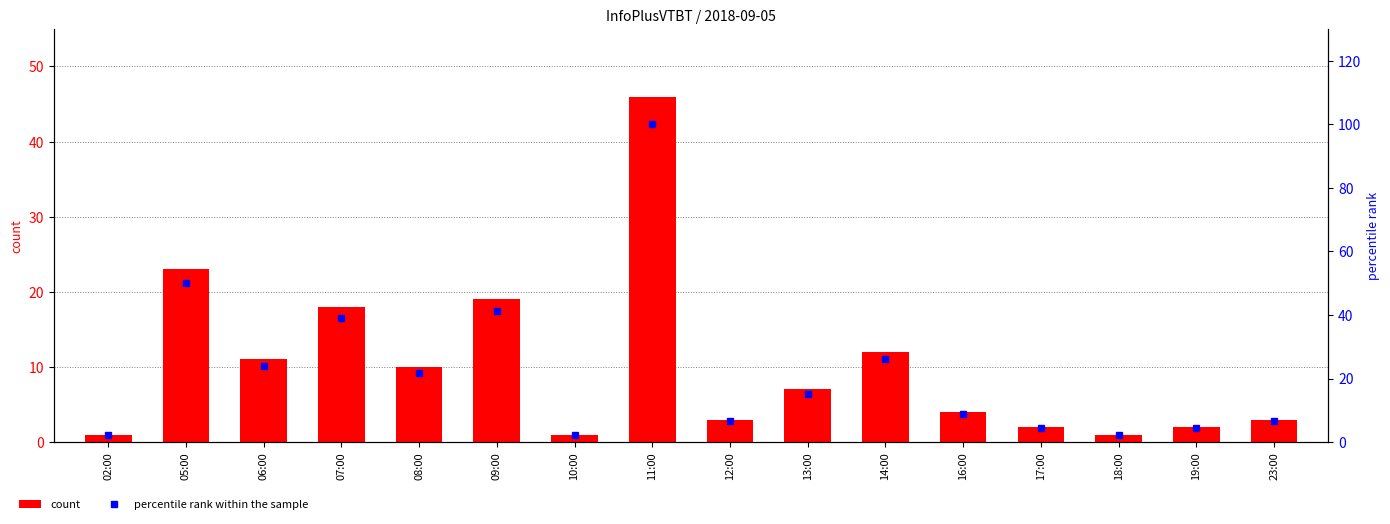

What position from the right is 09:00?

11